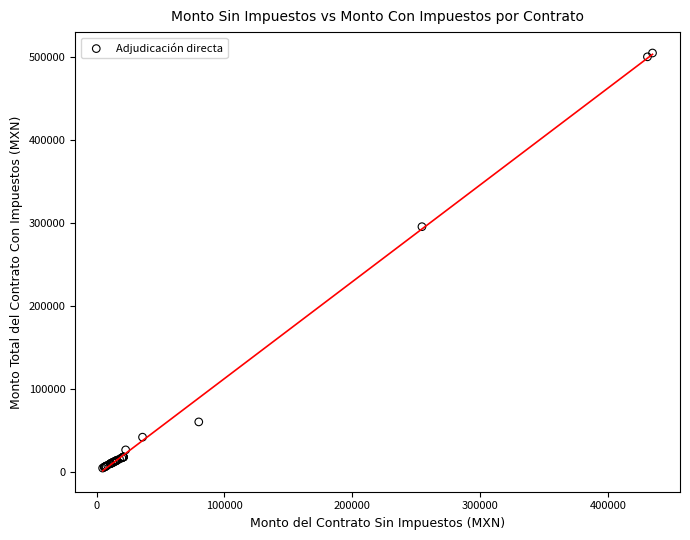

What Y value in the scatter plot is closest to 254559?

295353.9